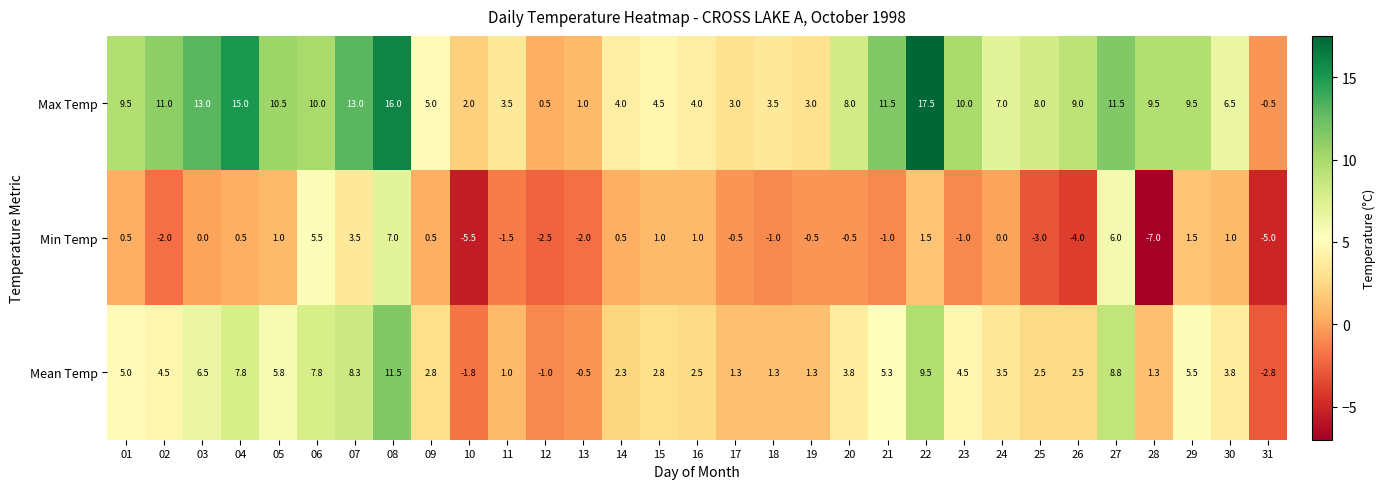

At which category is the sum across all series the highest?

08